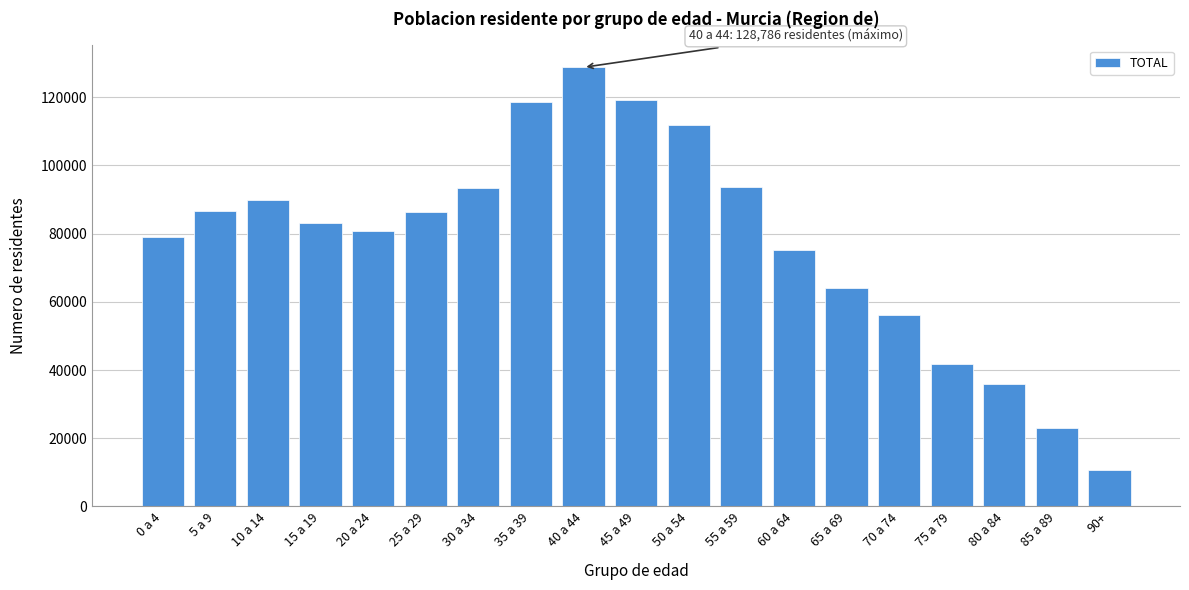

What is the label of the 8th bar from the left?

35 a 39